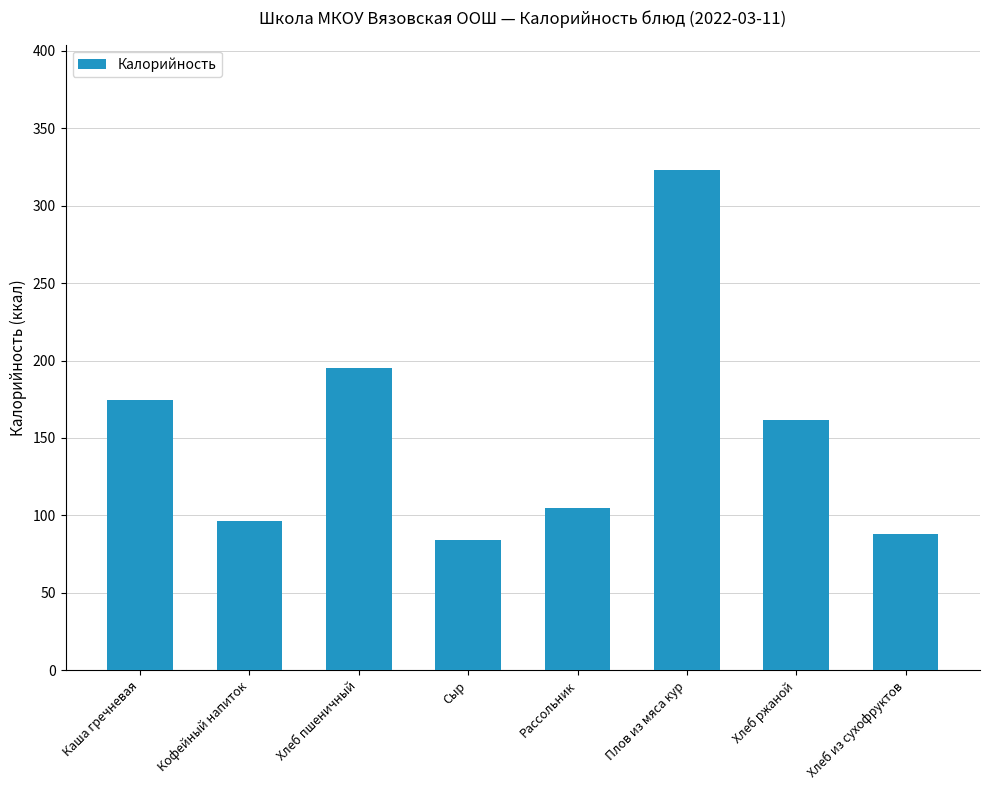

What is the label of the 7th bar from the right?

Кофейный напиток